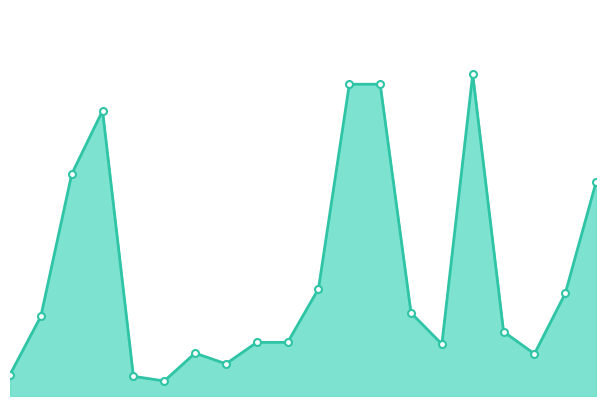

Which category has the lowest value across all series?

5.0